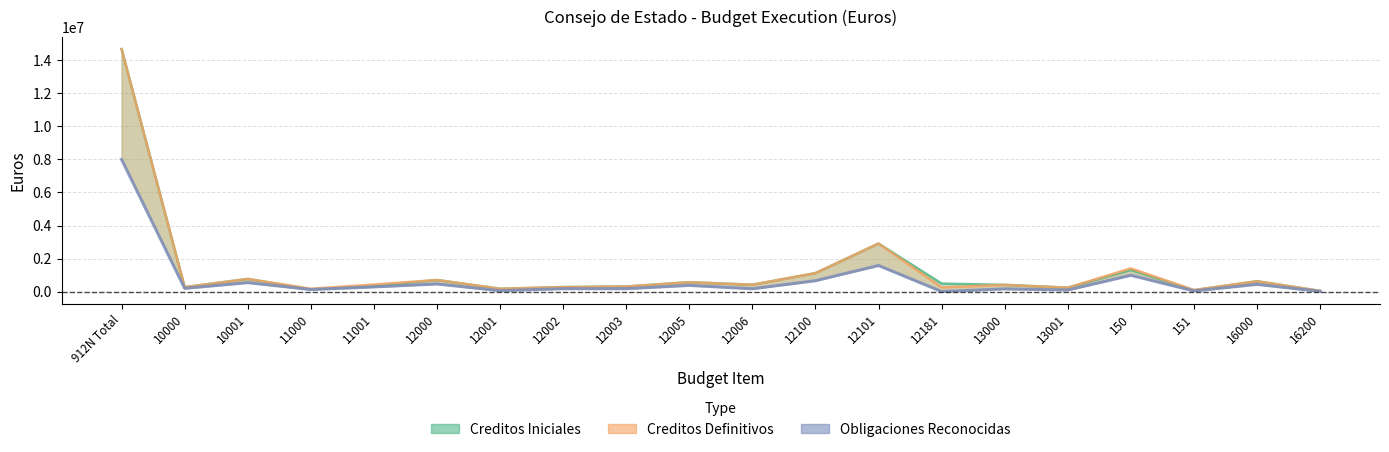

What is the difference between the values at 12003 and 12101?

1405545